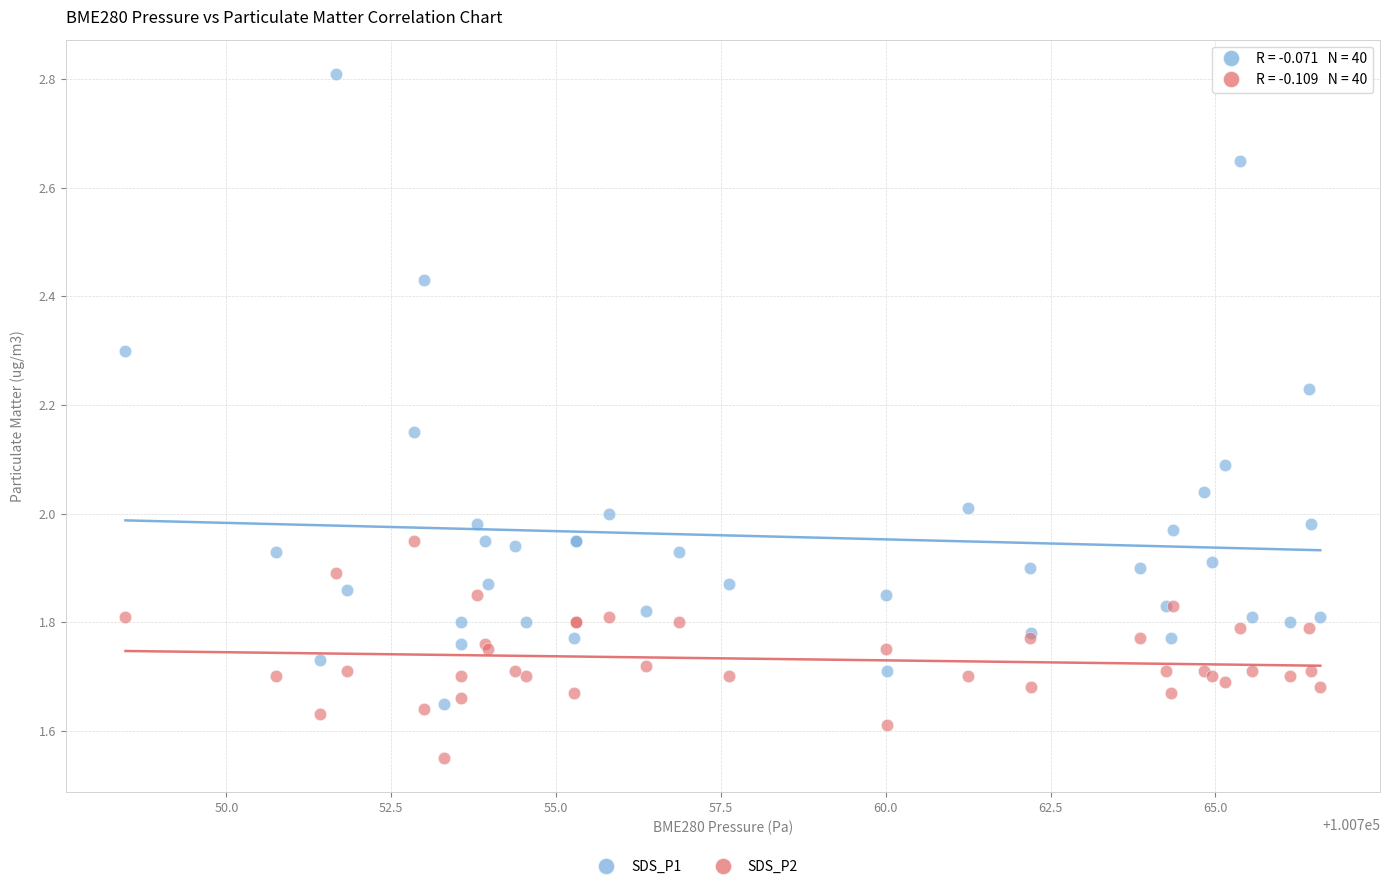

Which series contains the highest Y value?

SDS_P1